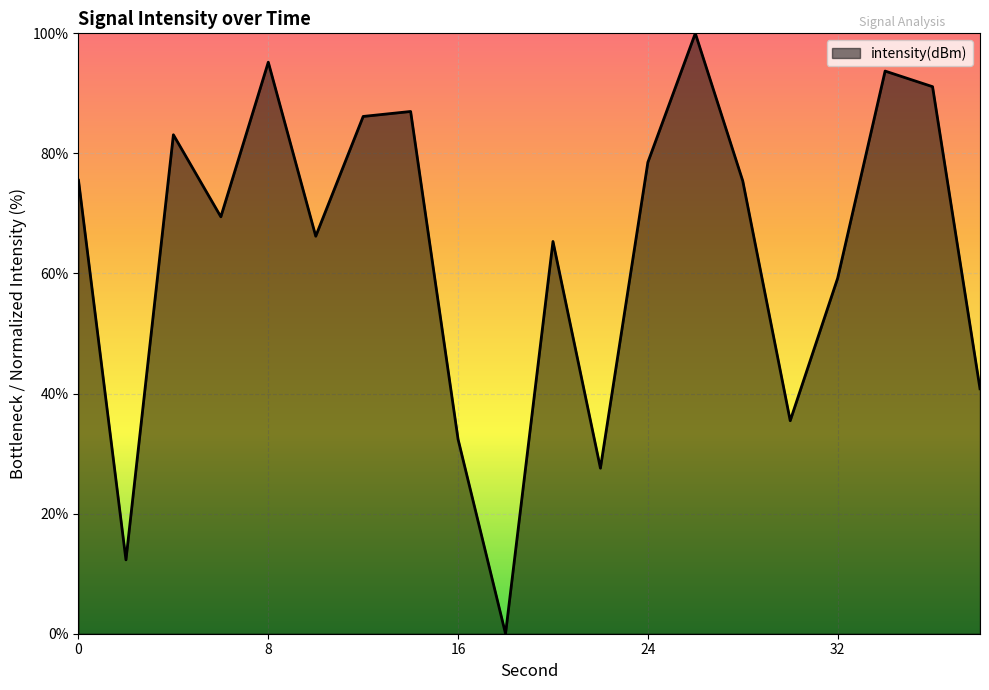

What is the difference between the maximum and minimum values?

100.0